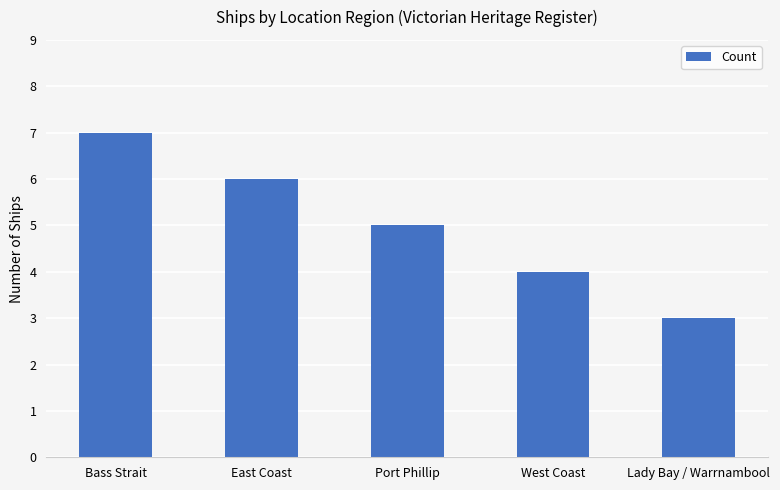

Reading left to right, list all the values displayed in this chart.

7	6	5	4	3